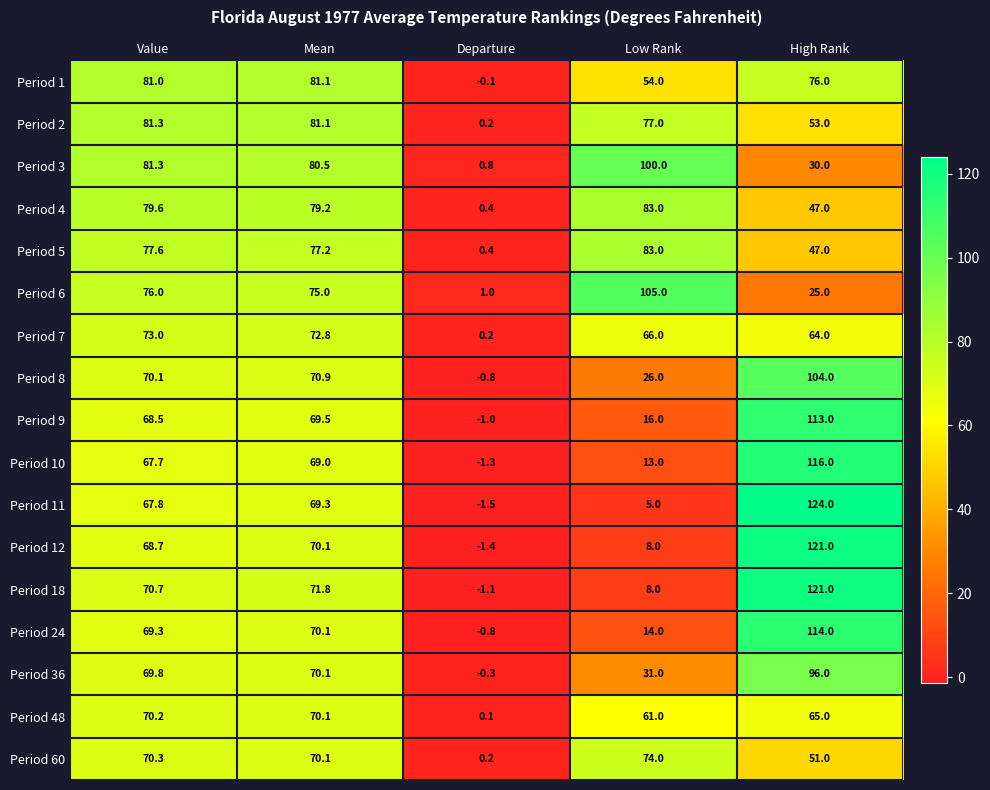

What is the difference between the Period 24 values at Low Rank and Departure?

14.8